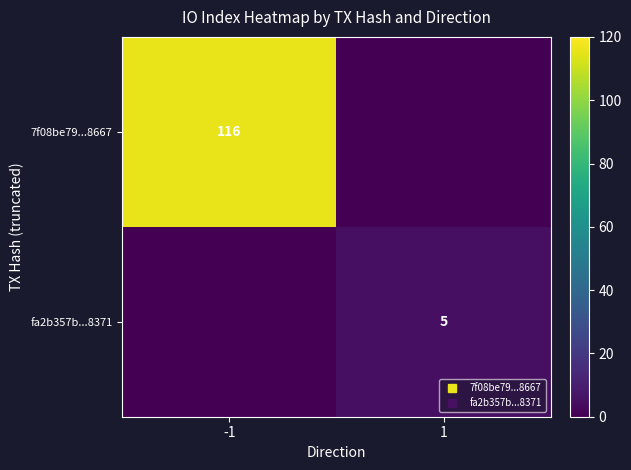

True or false: fa2b357b...8371 has a value of 2 at 1.

False